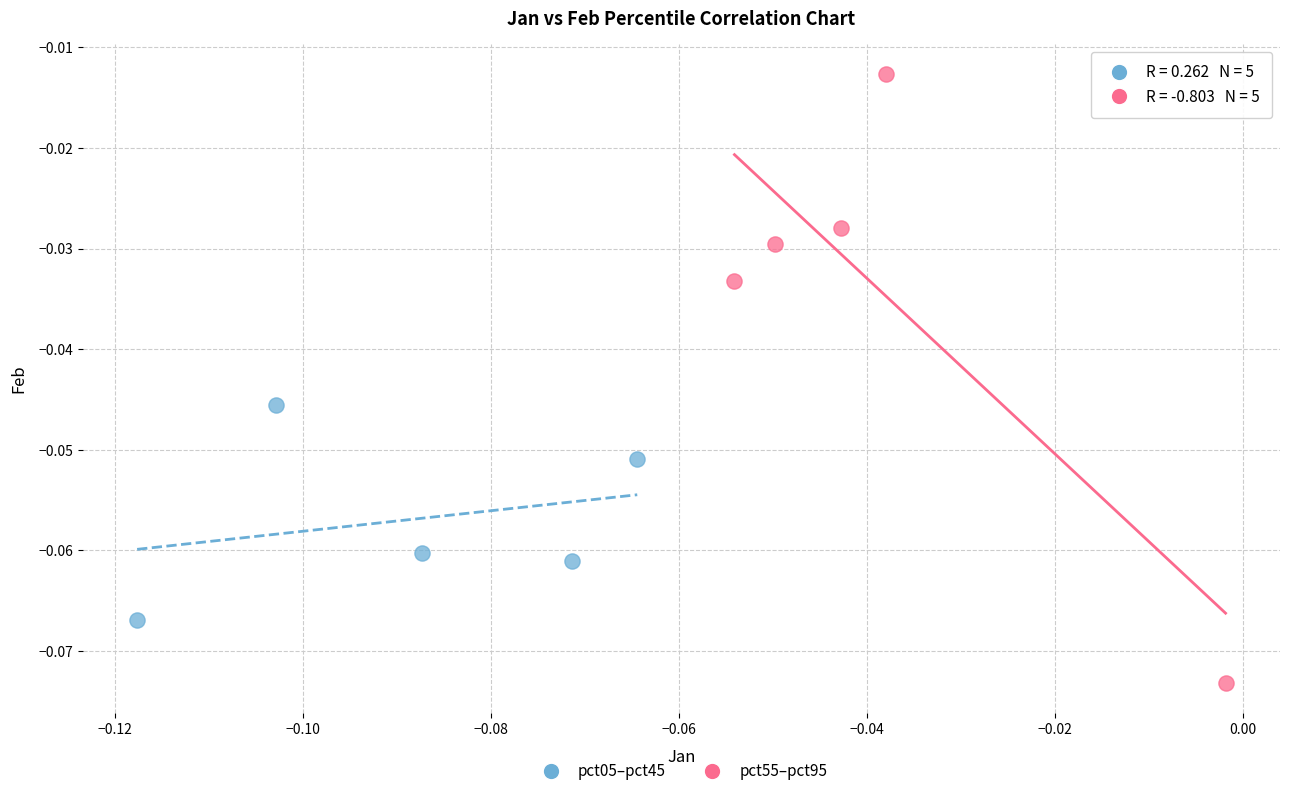

Which series contains the lowest Y value?

pct55–pct95